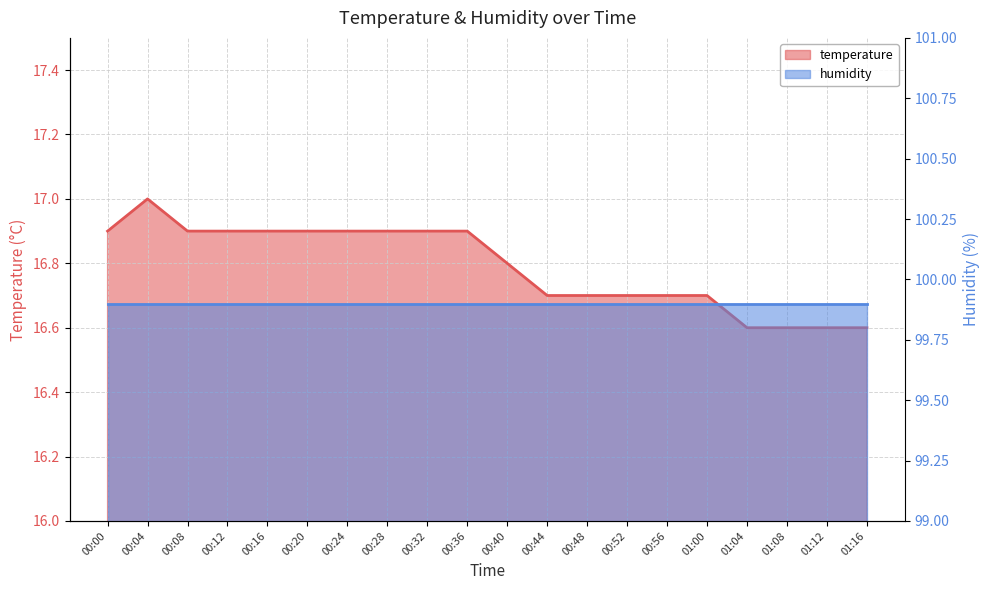

Between 00:16 and 01:12, which is larger?

00:16